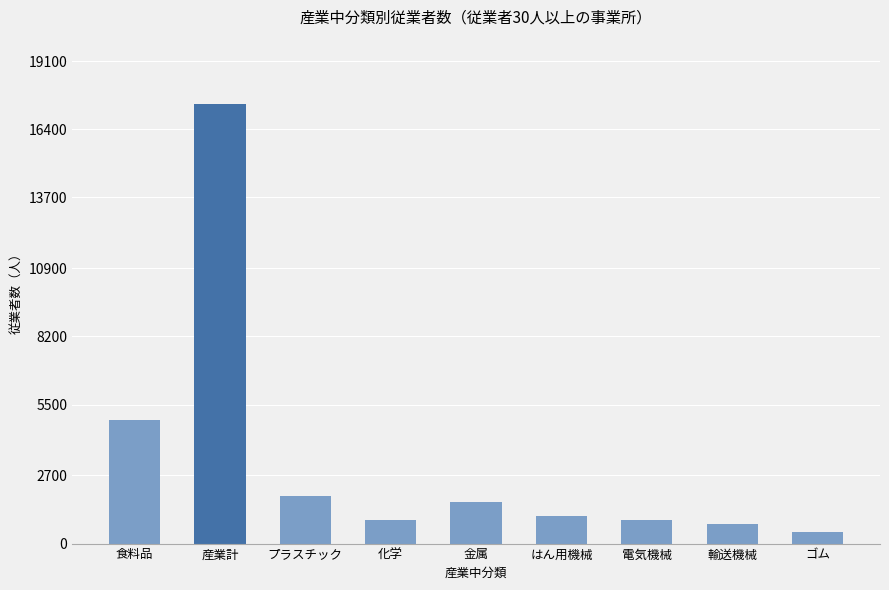

What is the label of the 2nd bar from the left?

産業計